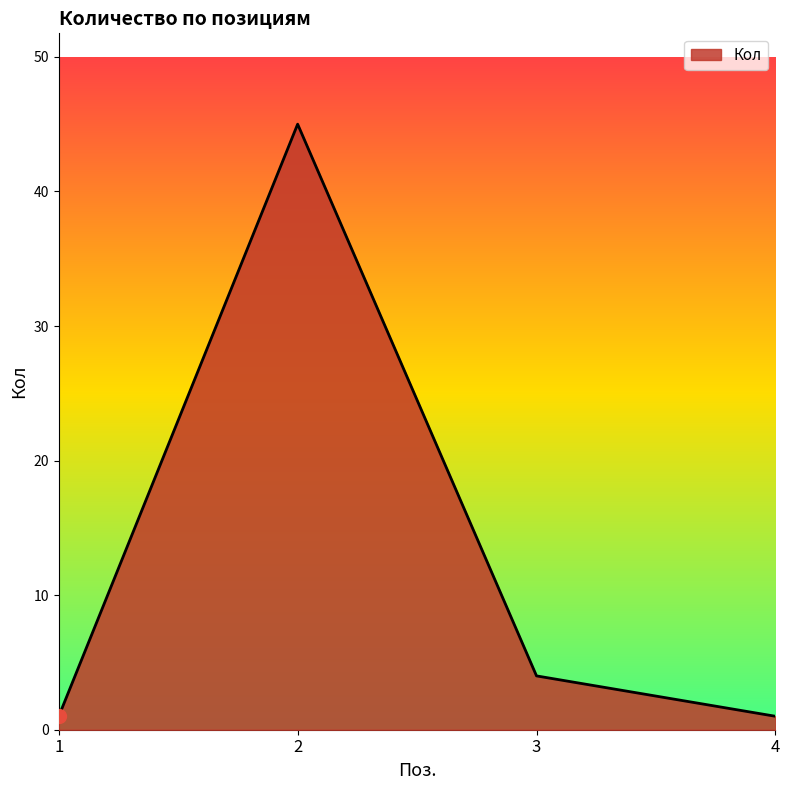

What is the maximum value shown in the chart?

45